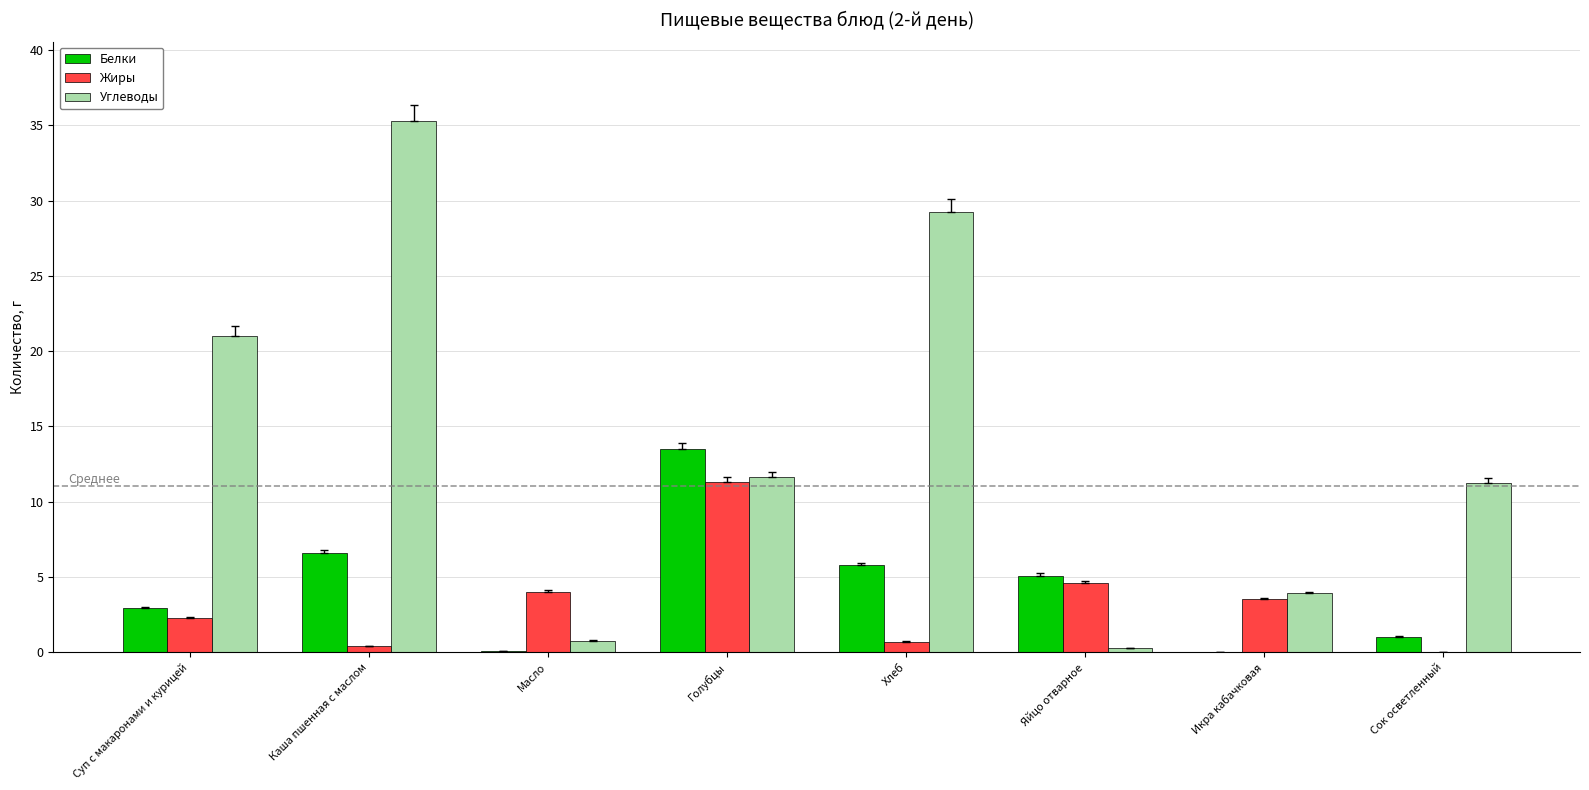

At which label is Белки closest to 6?

Хлеб